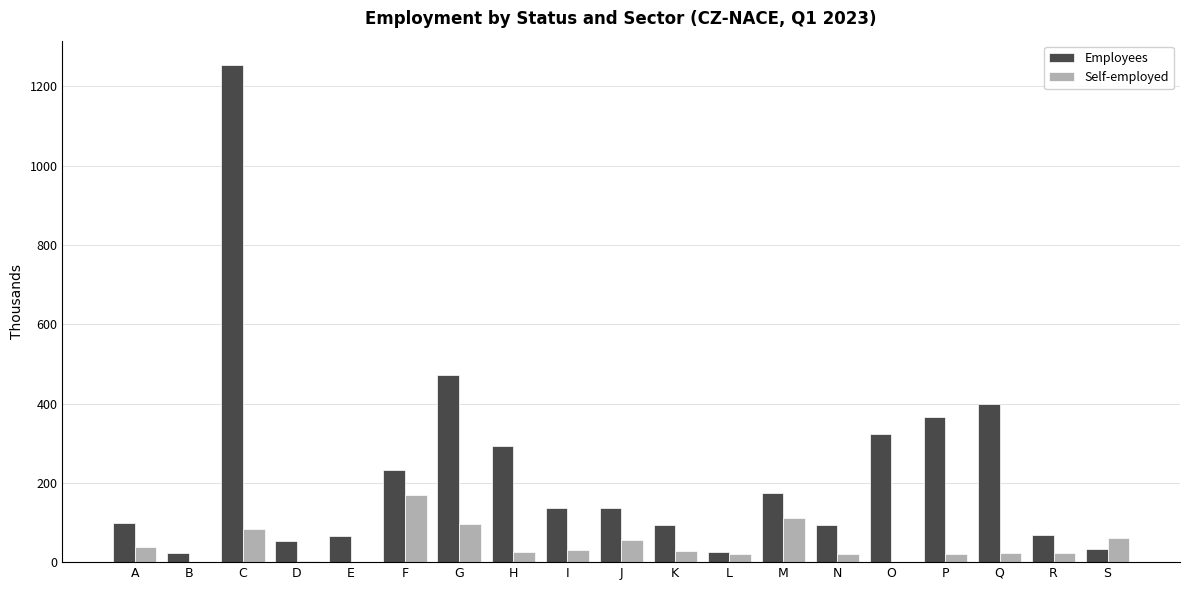

What is the maximum value for Self-employed?

169.8